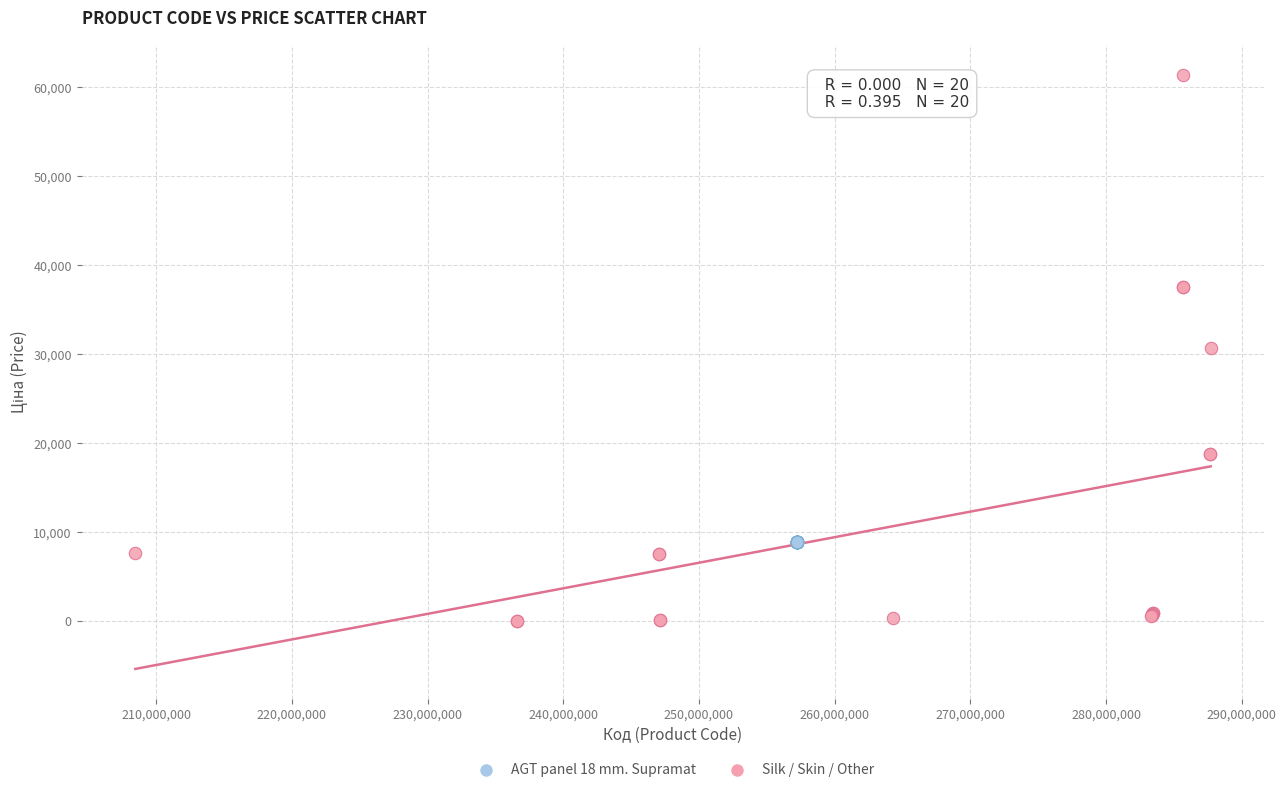

Which series reaches the maximum Y coordinate?

Silk / Skin / Other